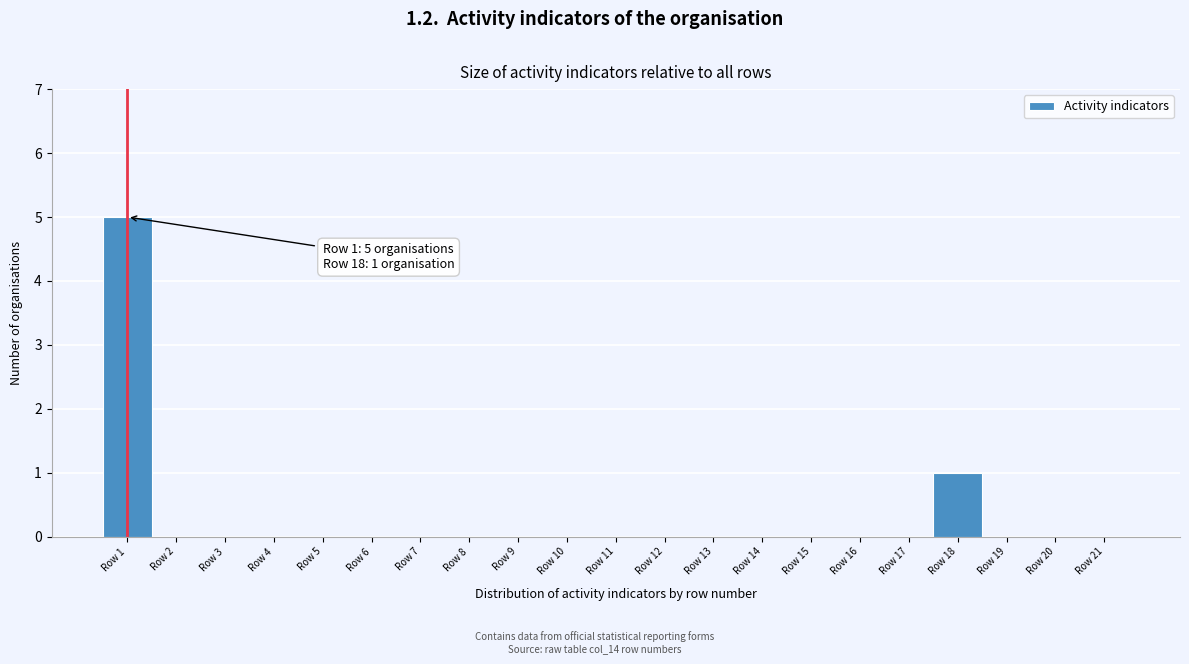

Over which range of the x-axis is the bar tallest?

0.5 to 1.5